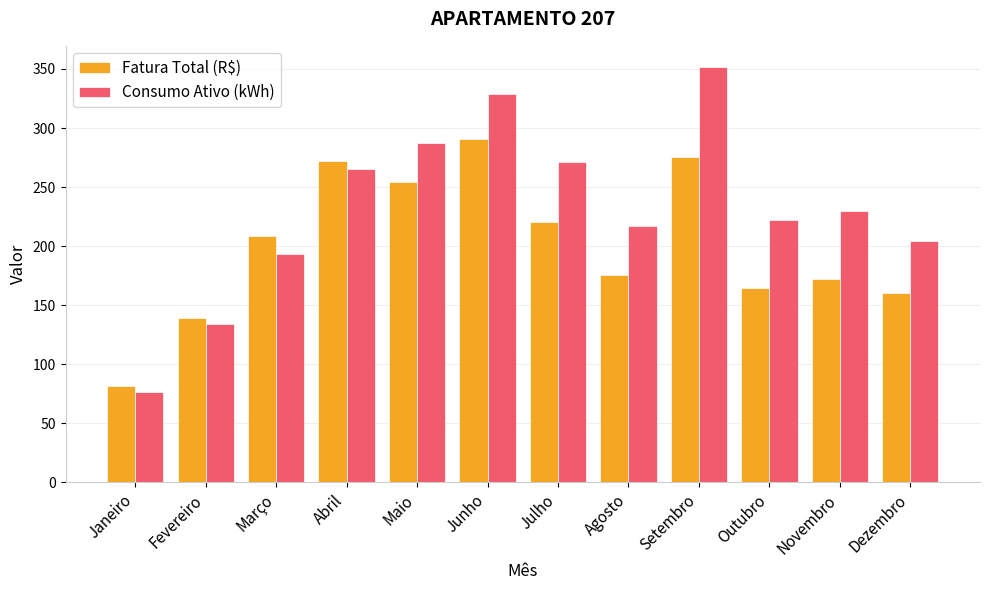

What is the difference between the maximum and minimum values in the Fatura Total (R$) series?

208.5